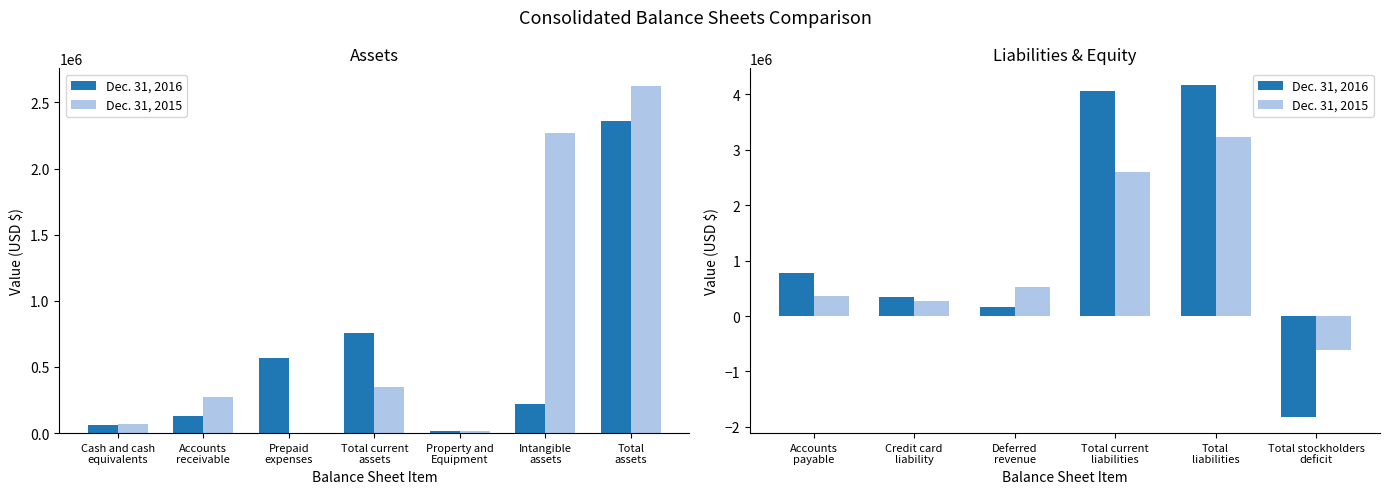

Is the value of Dec. 31, 2015 at Credit card liability greater than the value of Dec. 31, 2016 at Total stockholders deficit?

Yes